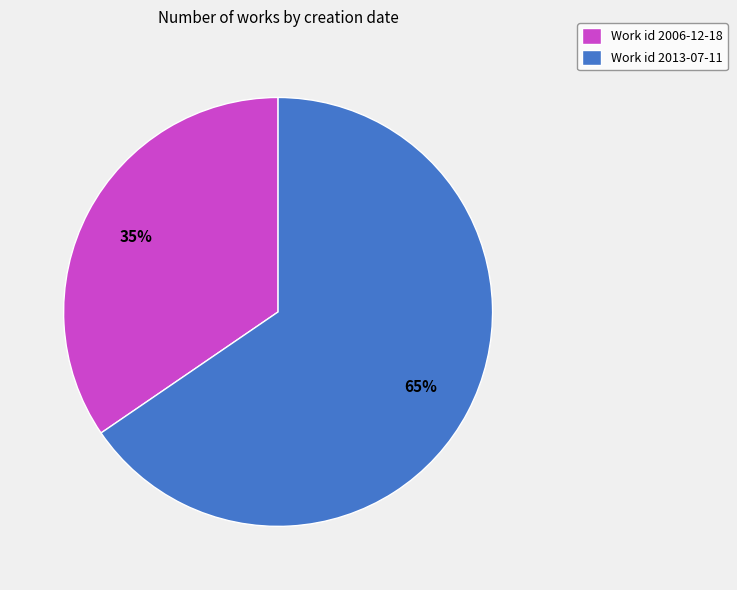

To the nearest percent, what is the average slice percentage?

50%